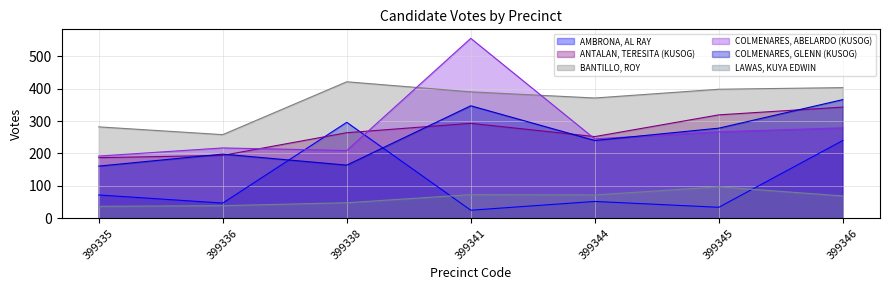

How many intersections are there between BANTILLO, ROY and COLMENARES, ABELARDO (KUSOG)?

2